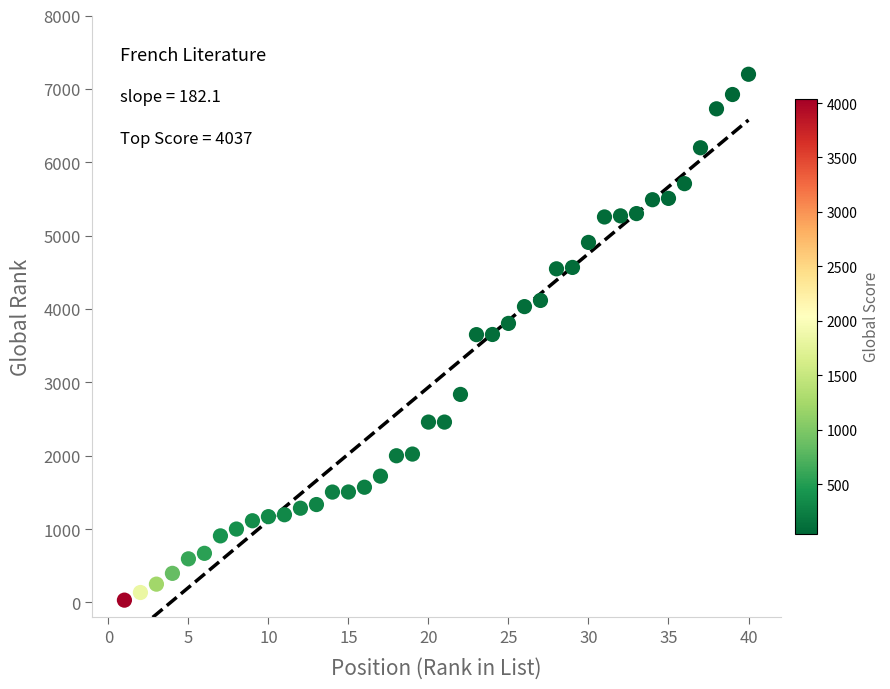

What is the range of X values (max minus min)?

39